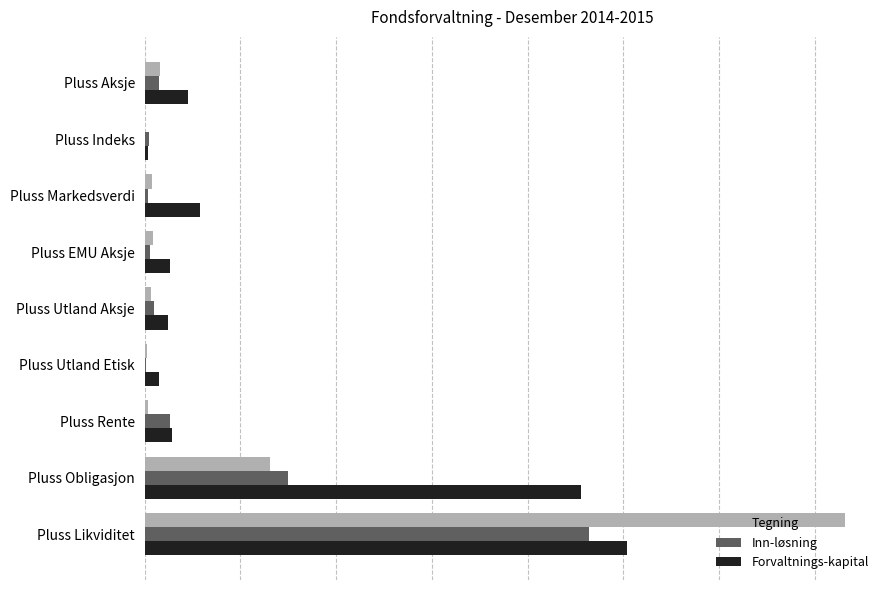

What are all the series names shown in the legend?

Tegning, Inn-løsning, Forvaltnings-kapital